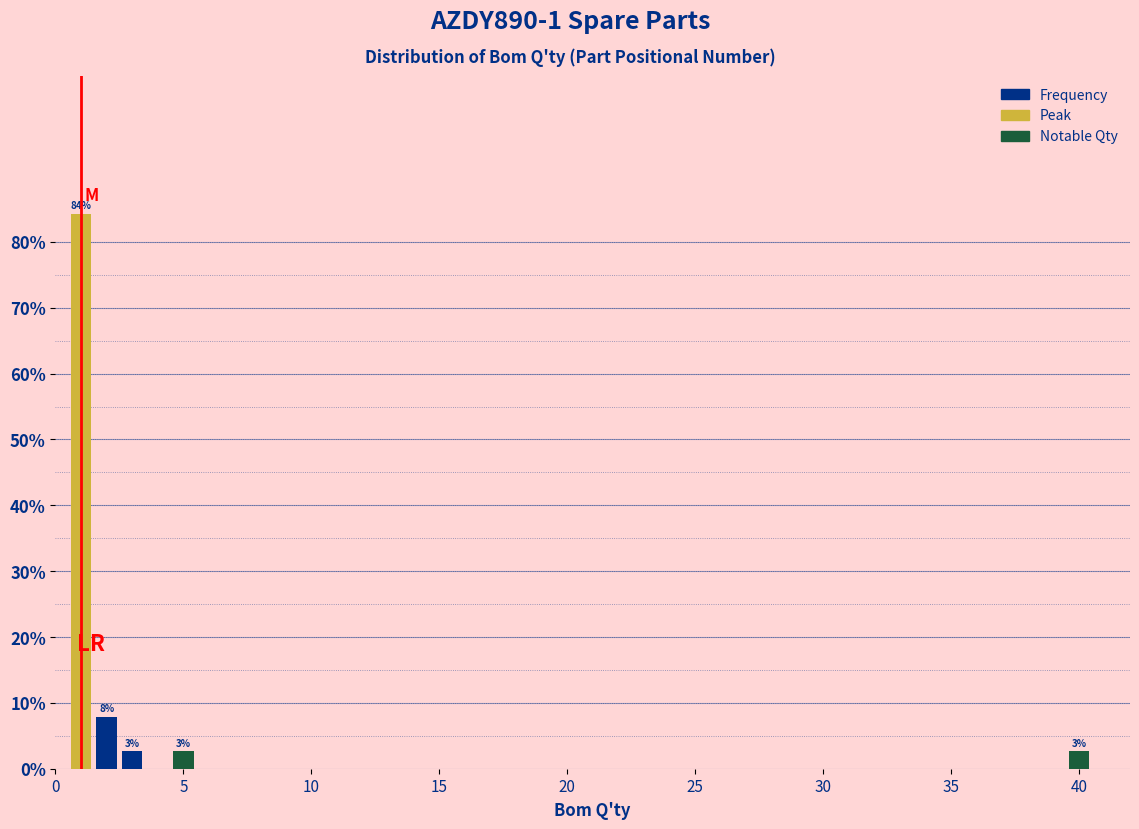

Read against the x-axis, roughly where is the centre of the tallest bar?

1.0